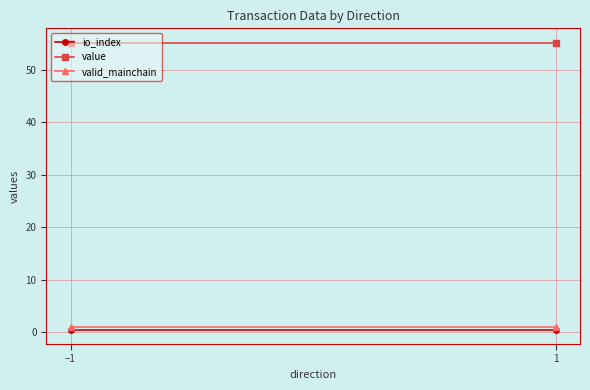

What is the total value across all series at 1?

56.6